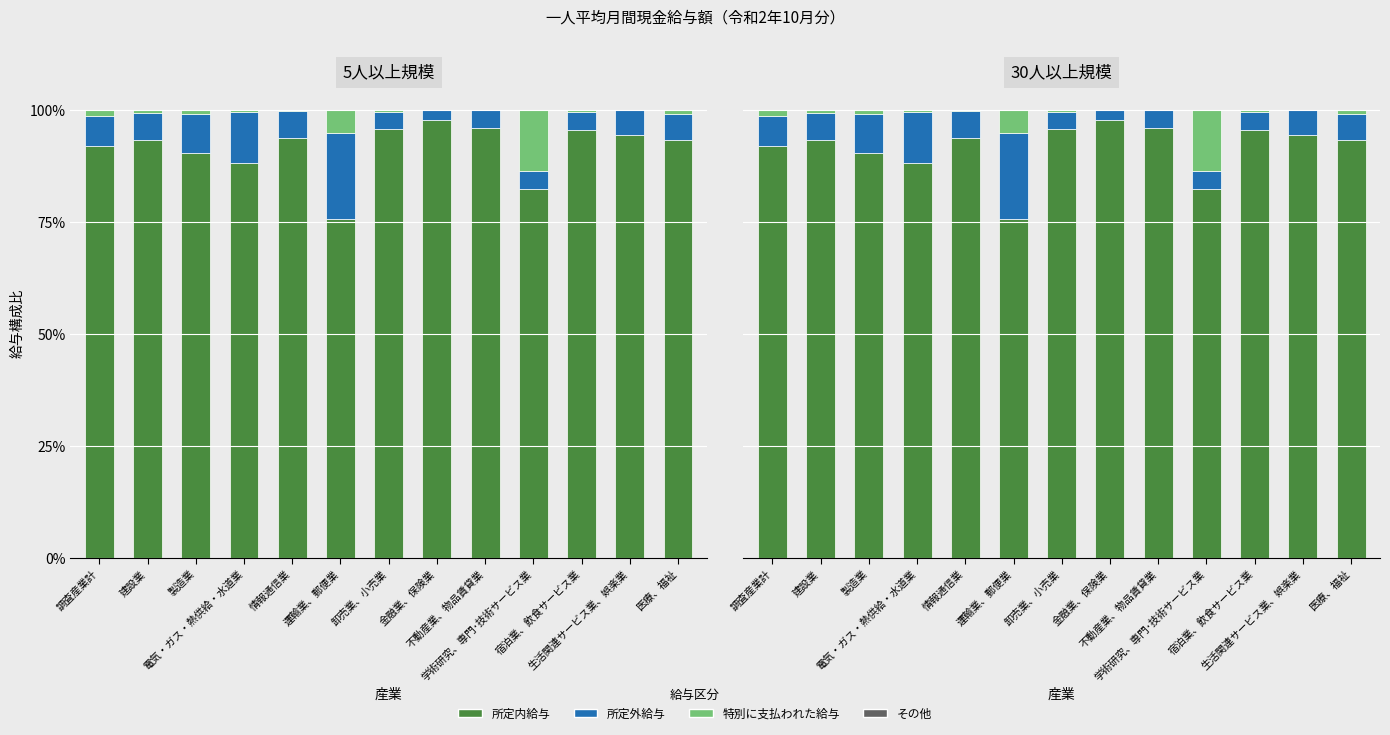

The 所定内給与 series shows 0.9 at 調査産業計. True or false?

True